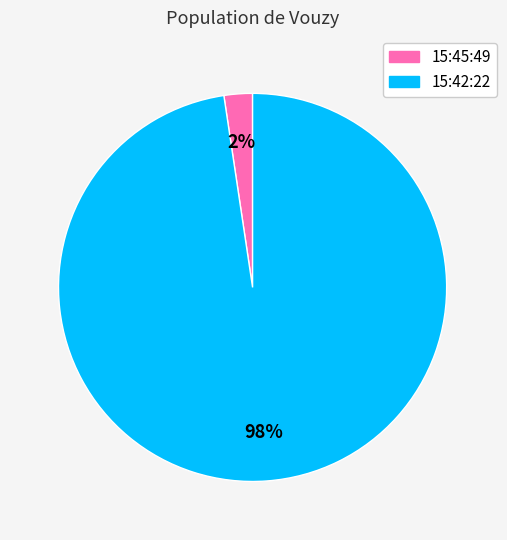

Which slice is the smallest?

15:45:49